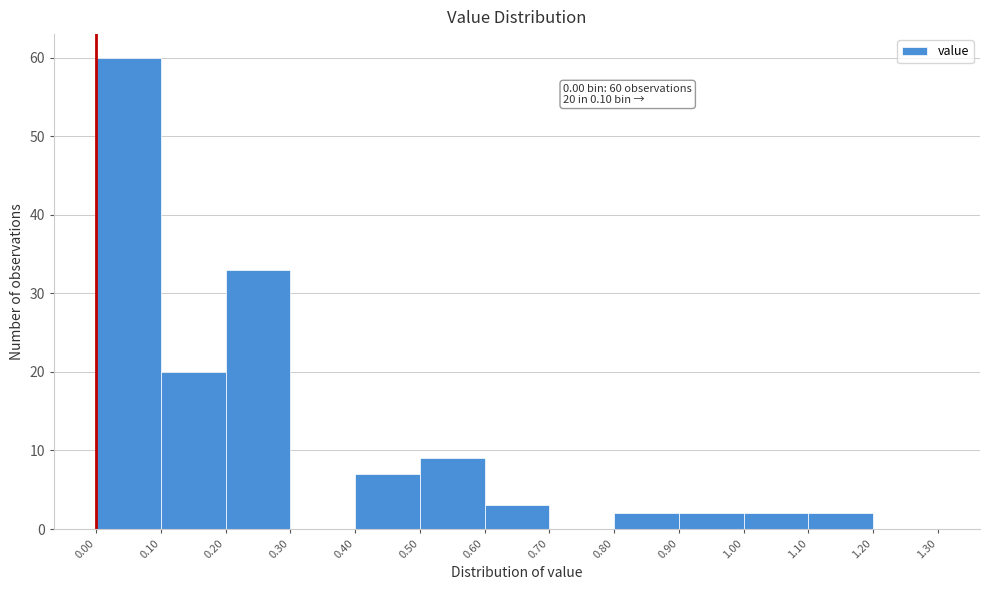

Which range on the x-axis has the tallest bar?

0.00 to 0.10